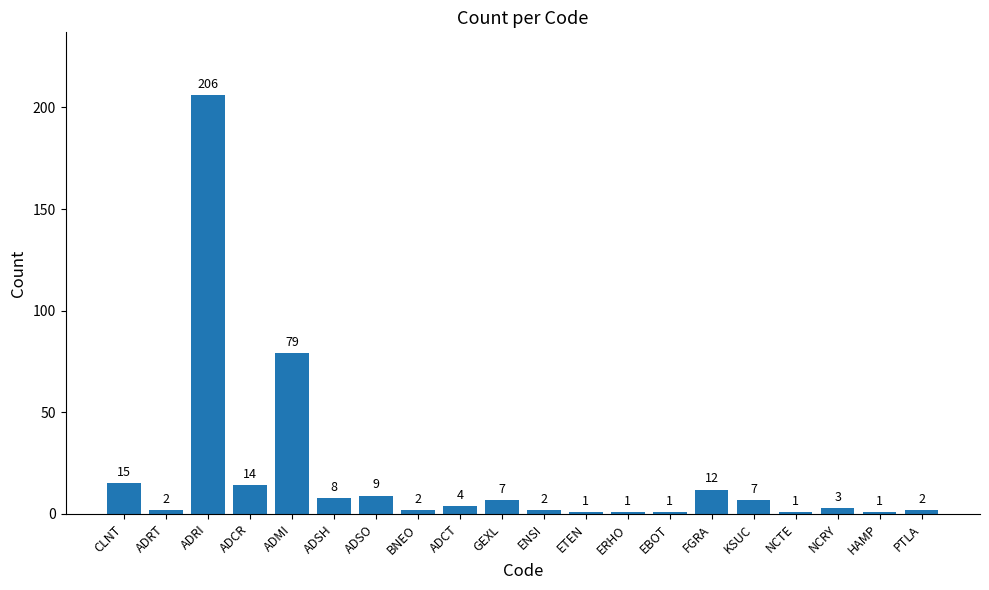

Count the number of categories in the chart.

20